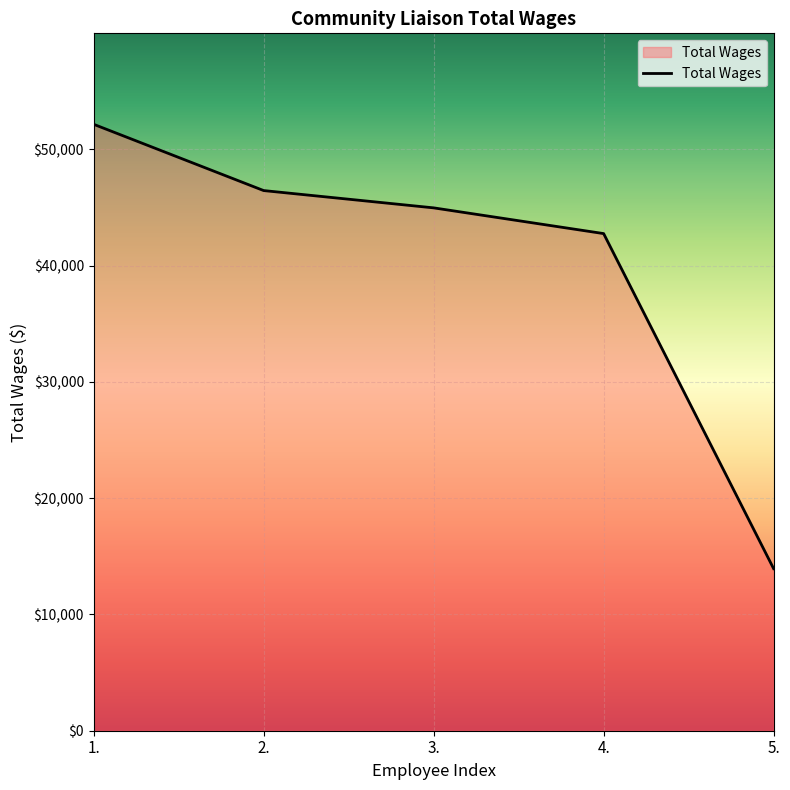

Where is the data nearest to the value 33039?

4.